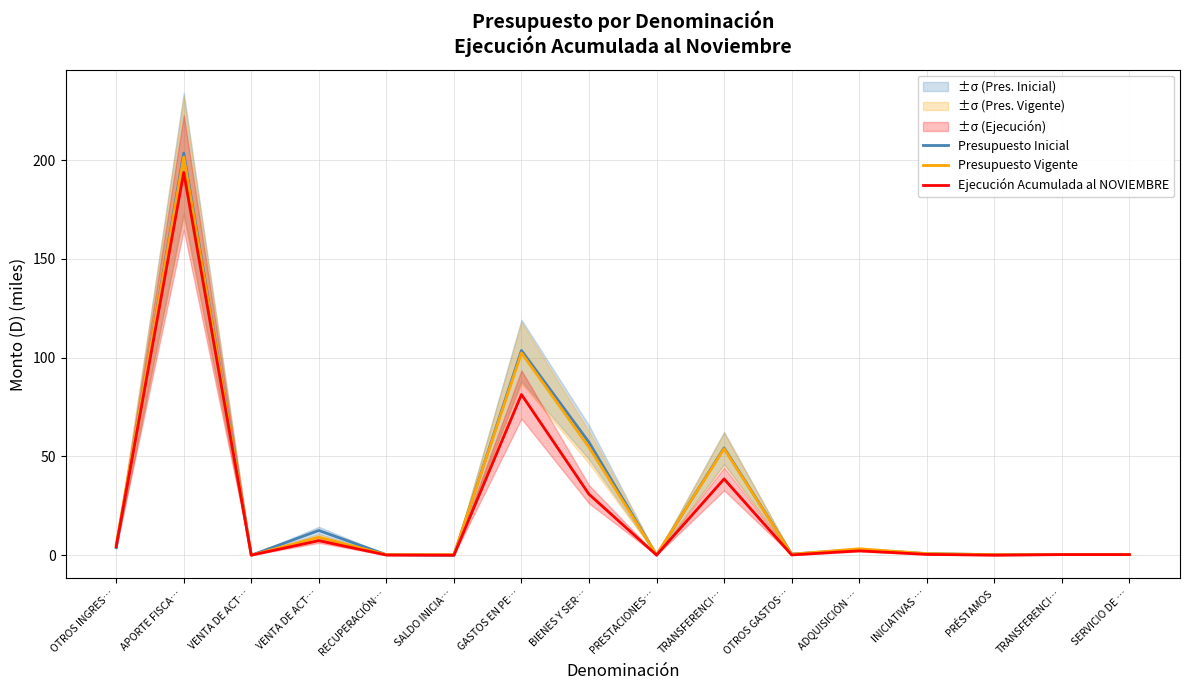

What is the difference between the Presupuesto Vigente values at OTROS GASTOS… and VENTA DE ACT…?

0.5